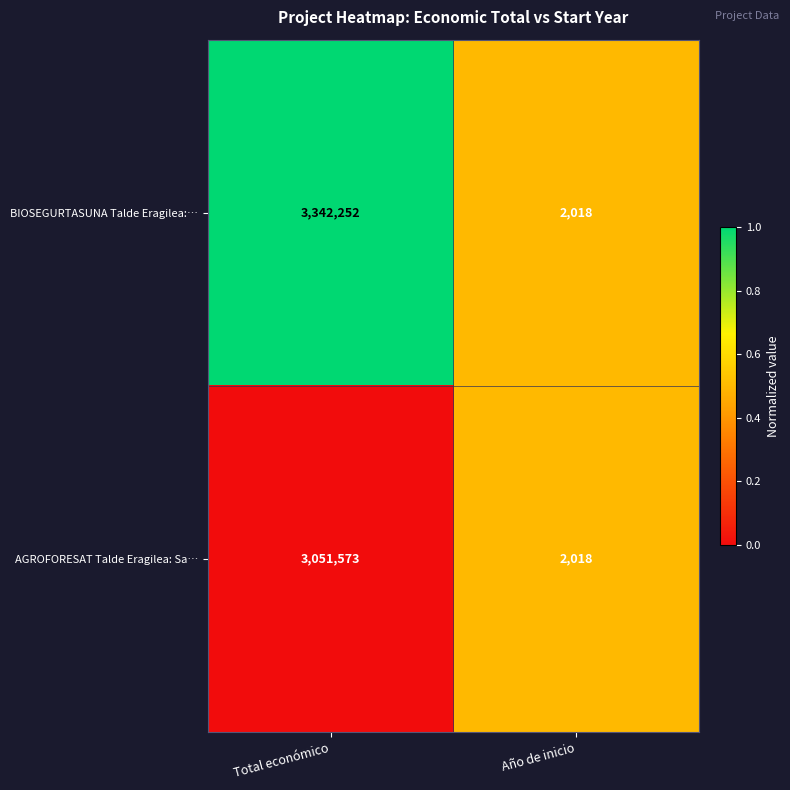

How many distinct data groups are displayed?

2